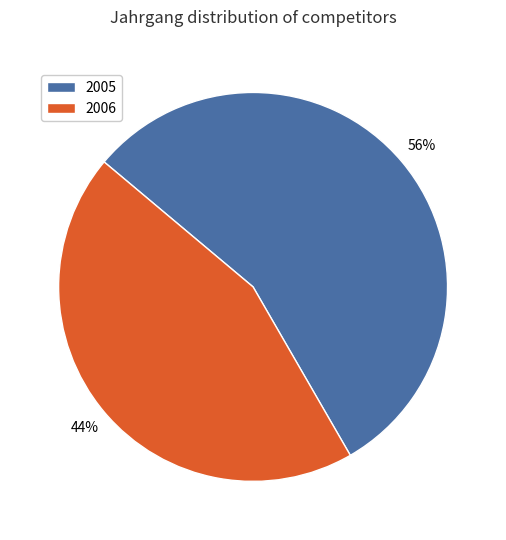

True or false: 2006 accounts for 44% of the total.

True